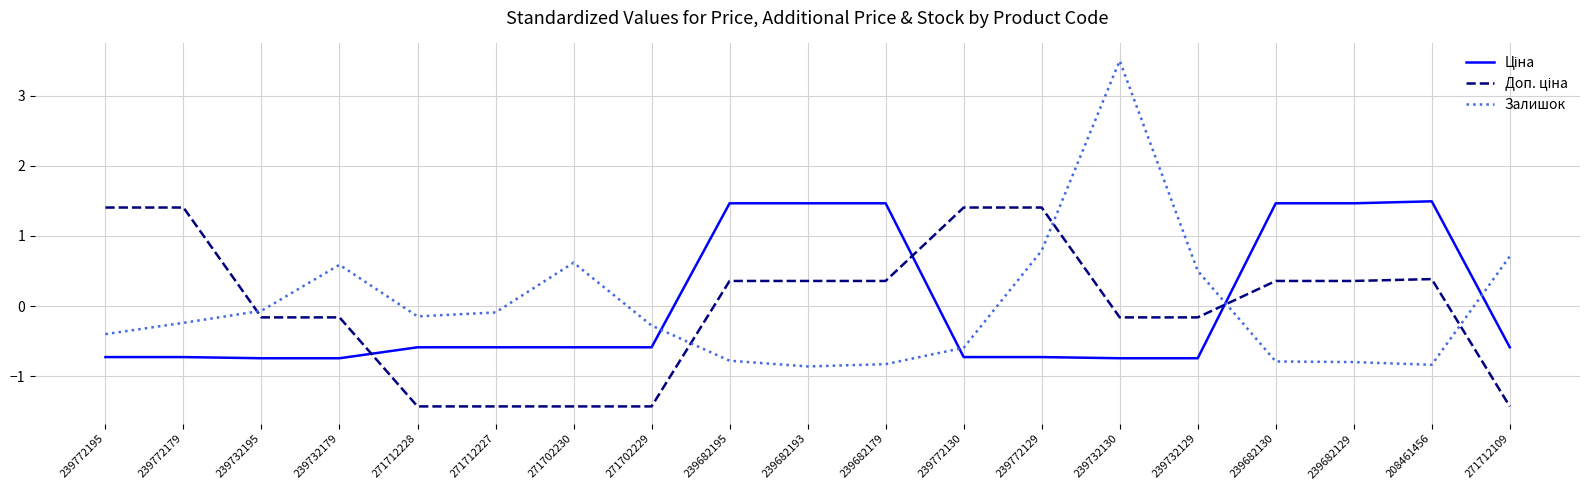

The Залишок series shows -0.5 at 239682193. True or false?

False